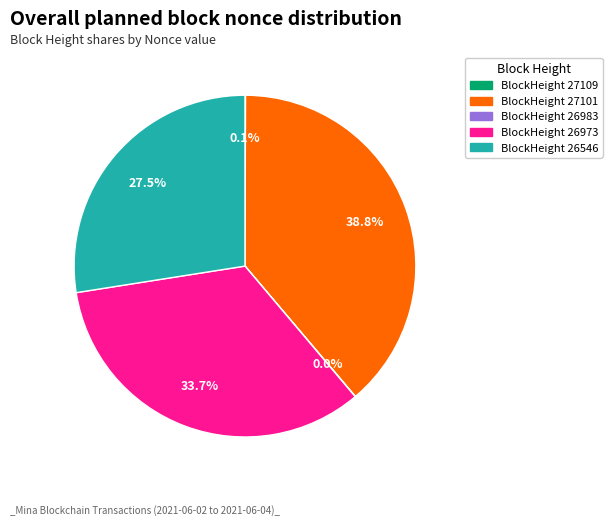

Does any single category account for the majority?

No